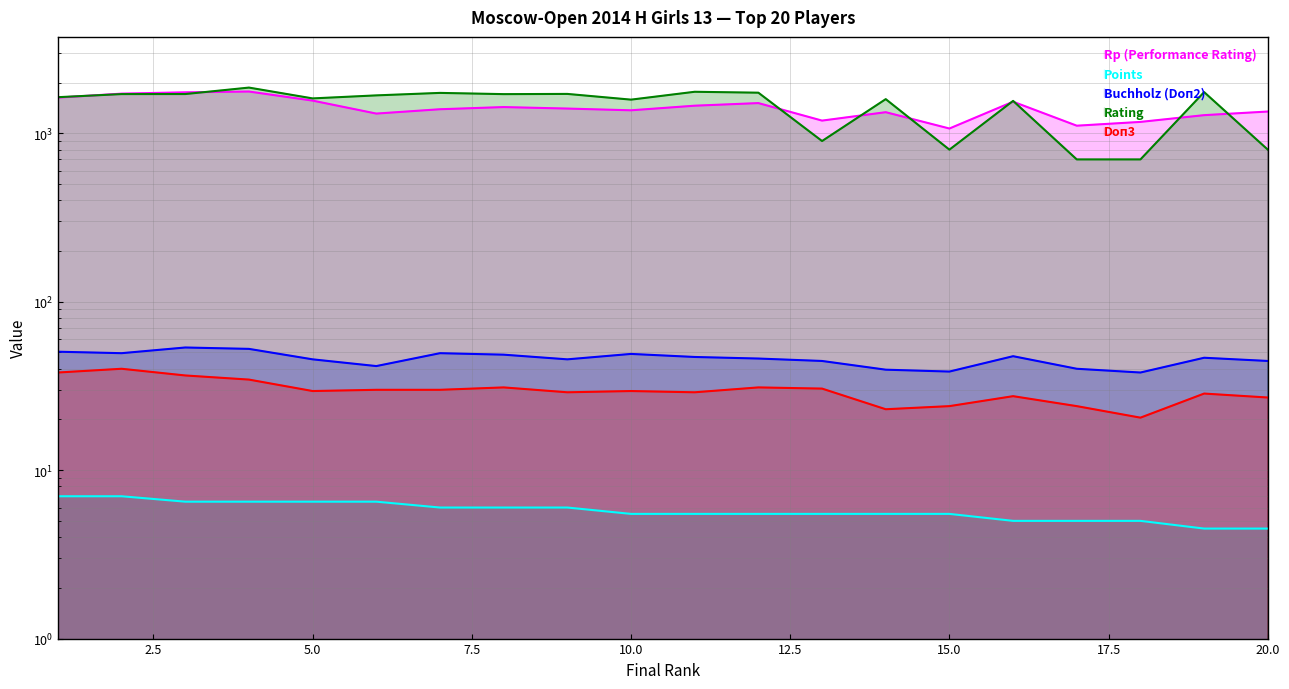

Where is Points nearest to the value 5?

16